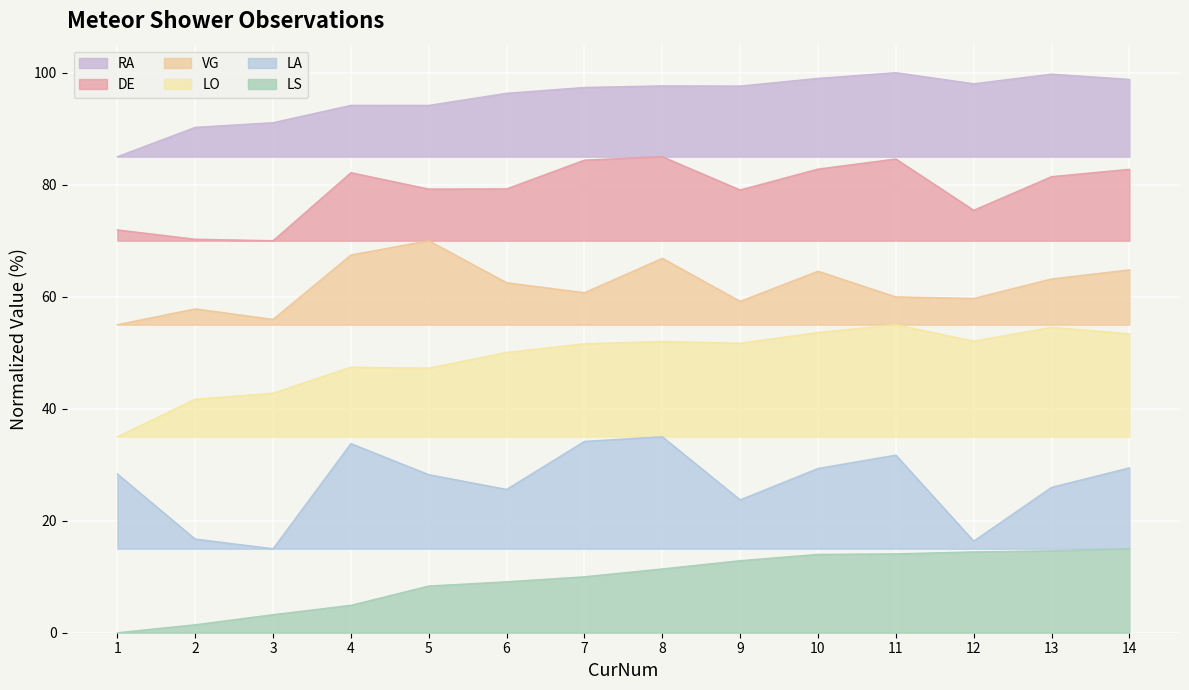

What are all the series names shown in the legend?

RA, DE, VG, LO, LA, LS